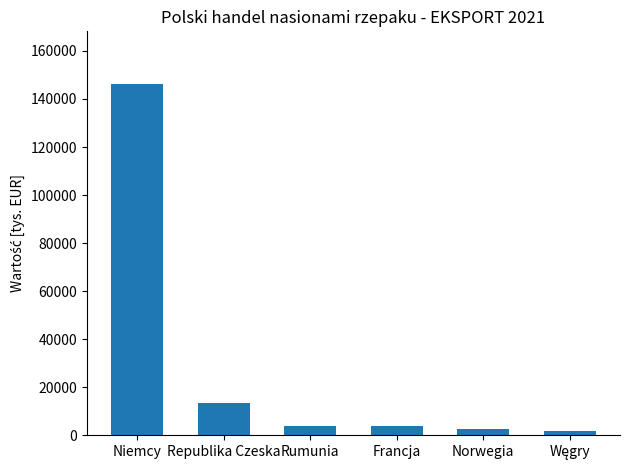

Which has a higher value, Rumunia or Niemcy?

Niemcy